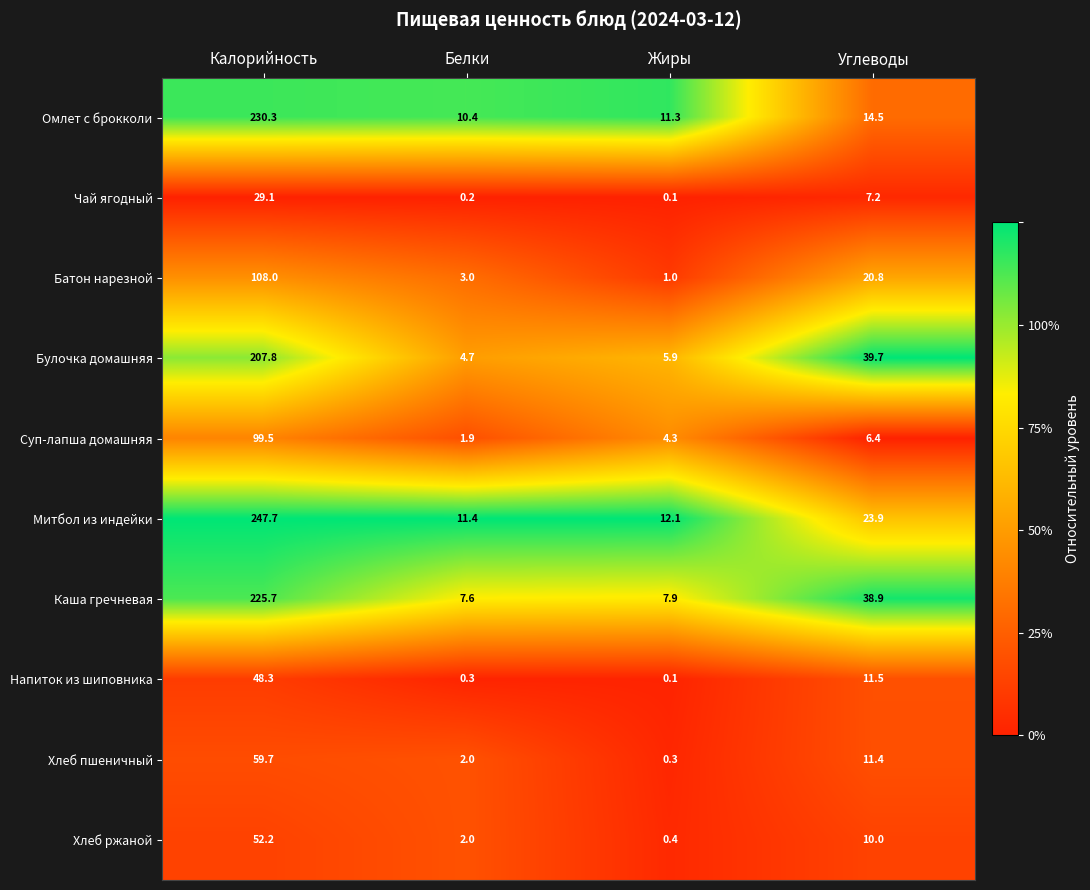

Which series has the largest total across all categories?

Митбол из индейки